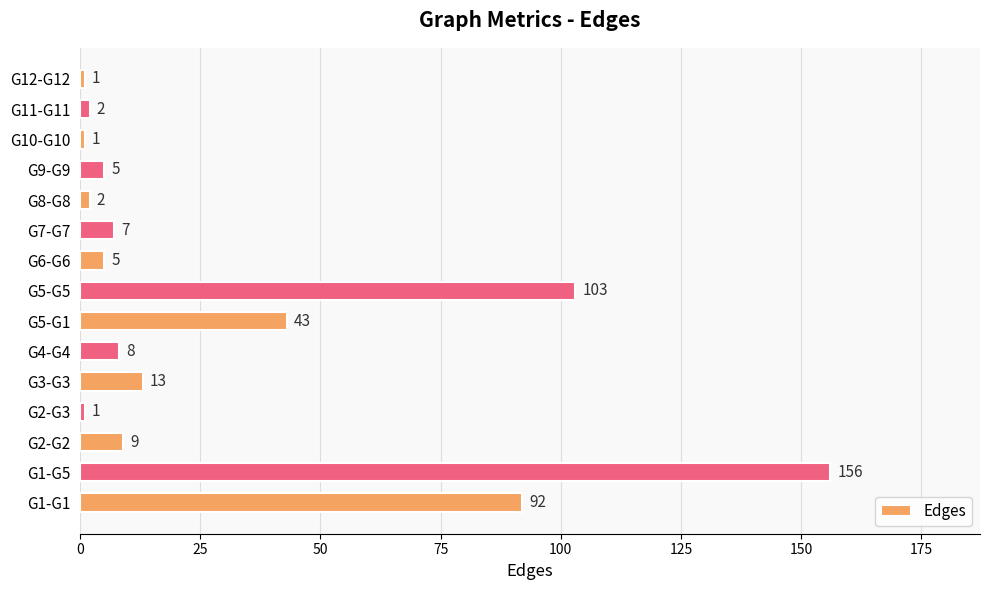

How many data points are less than 7?

7